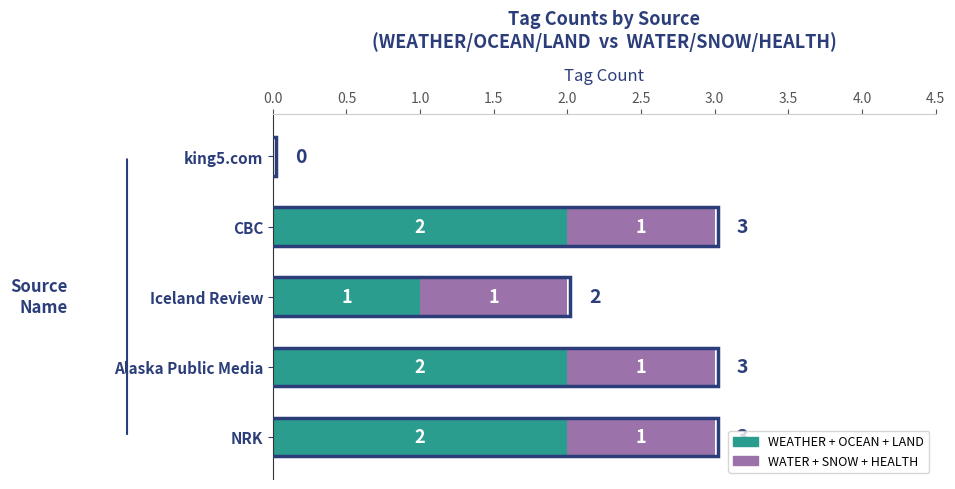

What is the sum of the WEATHER + OCEAN + LAND values at Alaska Public Media and NRK?

4